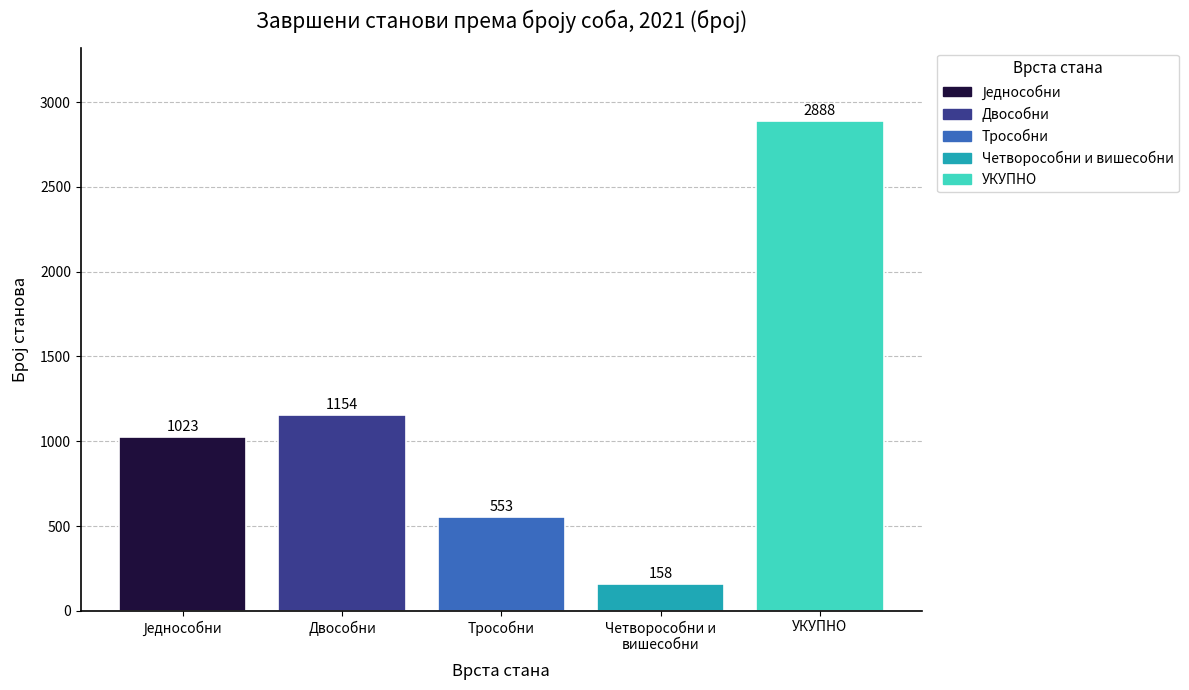

What is the difference between the second highest and second lowest values?

601